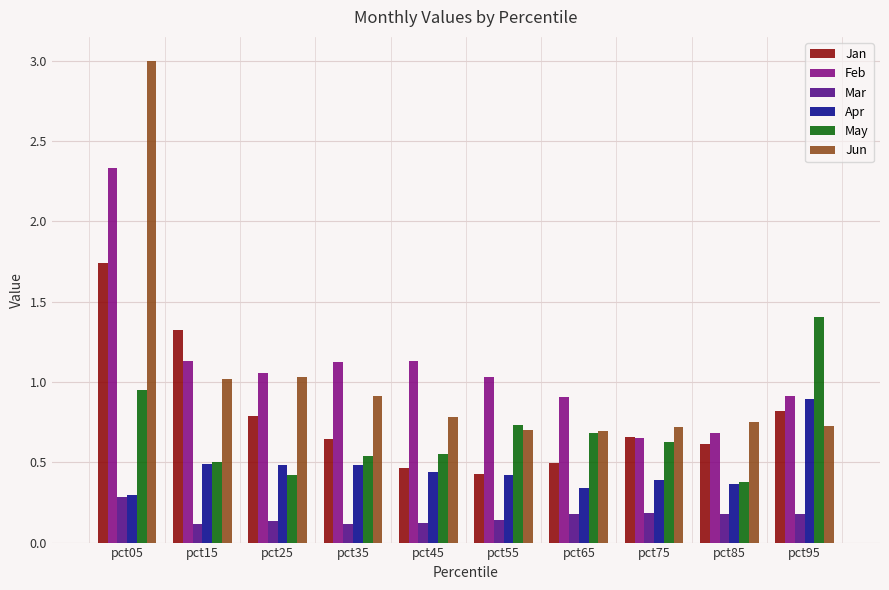

Which series has the largest range (max minus min)?

Jun